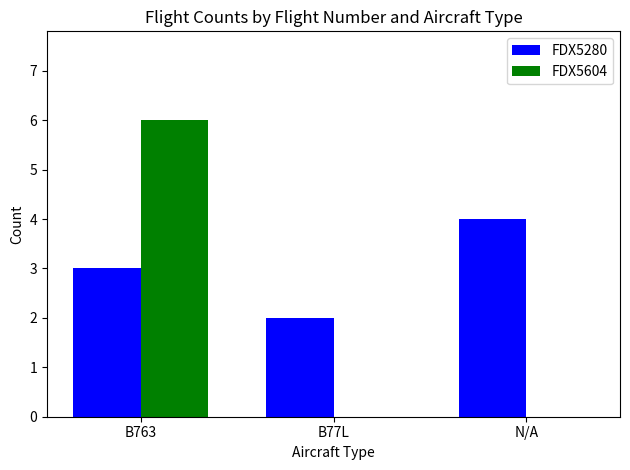

Which series has the largest total across all categories?

FDX5280